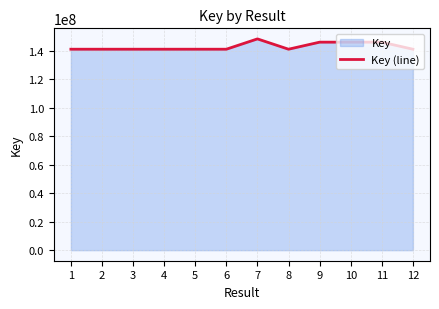

What is the minimum value shown in the chart?

141014141